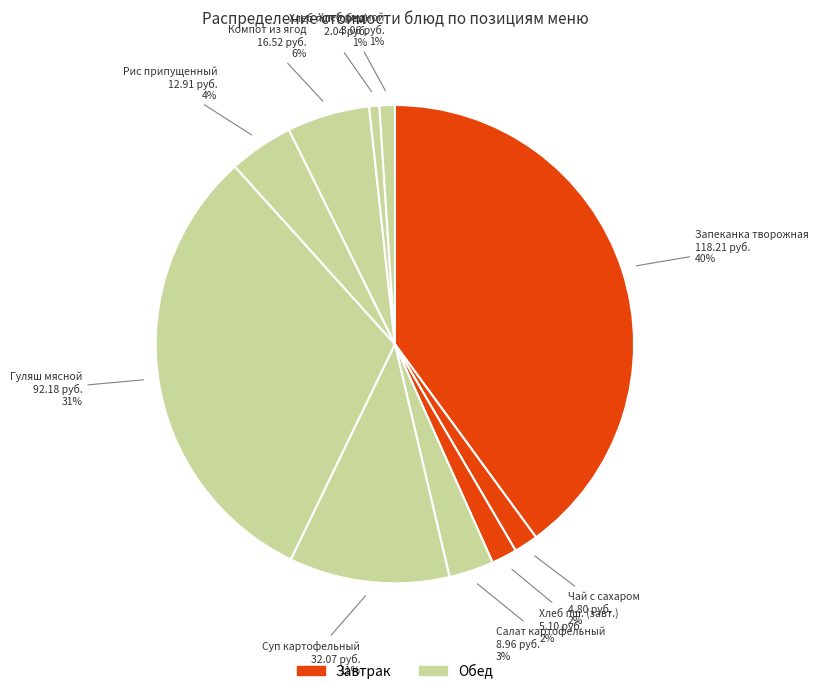

Rank the categories by value from highest to lowest.

Запеканка творожная
с морковью, Гуляш мясной, Суп картофельный
с крупой, Компот из ягод, Рис припущенный, Салат картофельный
с огурцами, Хлеб пшеничный
(завтрак), Чай с сахаром, Хлеб ржаной, Хлеб пшеничный
(обед)